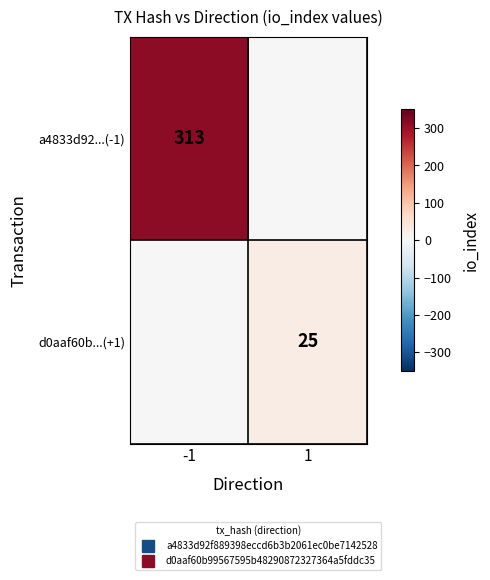

What is the spread (max minus min) of values at -1?

313